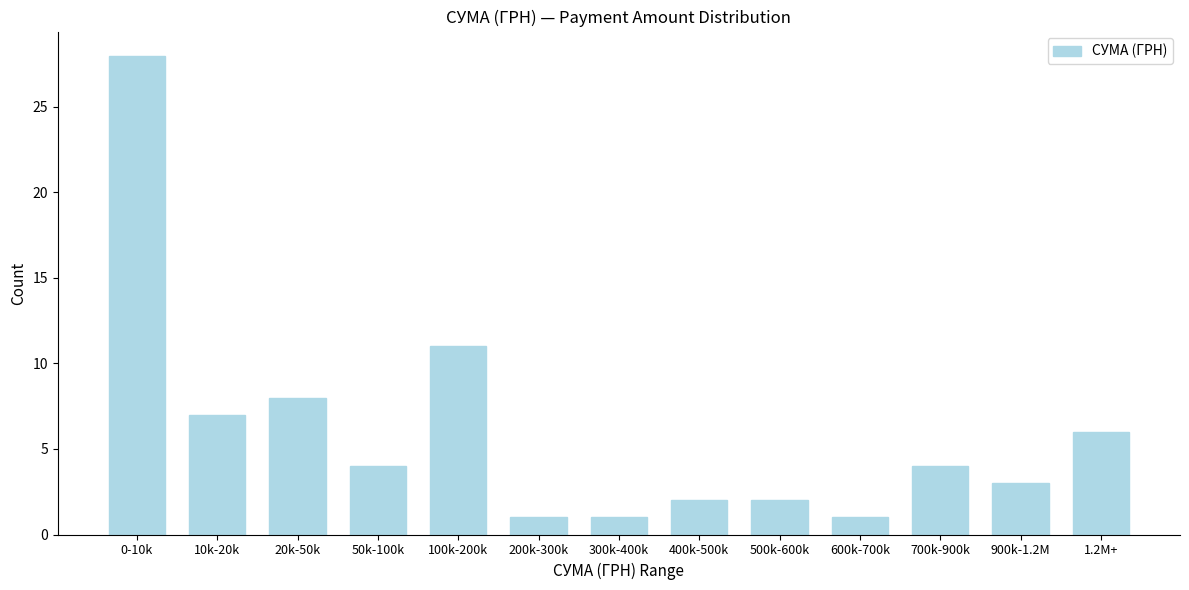

Reading left to right, what are all the values shown in this chart?

28	7	8	4	11	1	1	2	2	1	4	3	6